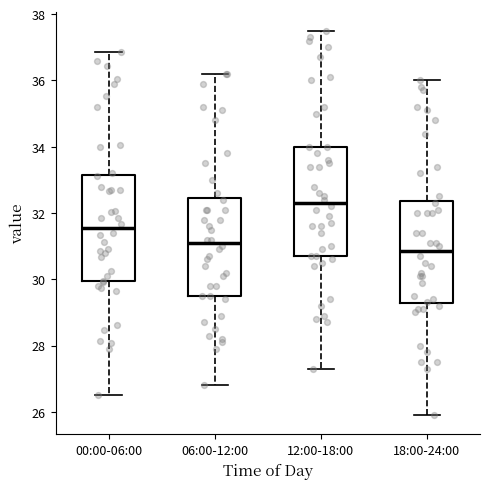

Reading left to right, transcribe this box plot: for each box, give where its median line is, the range the box spans, and where its two whiskers end, as read against the y-axis. The values are not printed on the chart, so give them approximately, as read against the axis.

00:00-06:00: median 31.6, box 30.0 to 33.2, whiskers 26.6 to 36.8
06:00-12:00: median 31.2, box 29.6 to 32.4, whiskers 26.8 to 36.2
12:00-18:00: median 32.4, box 30.8 to 34.0, whiskers 27.4 to 37.6
18:00-24:00: median 30.8, box 29.2 to 32.4, whiskers 26.0 to 36.0